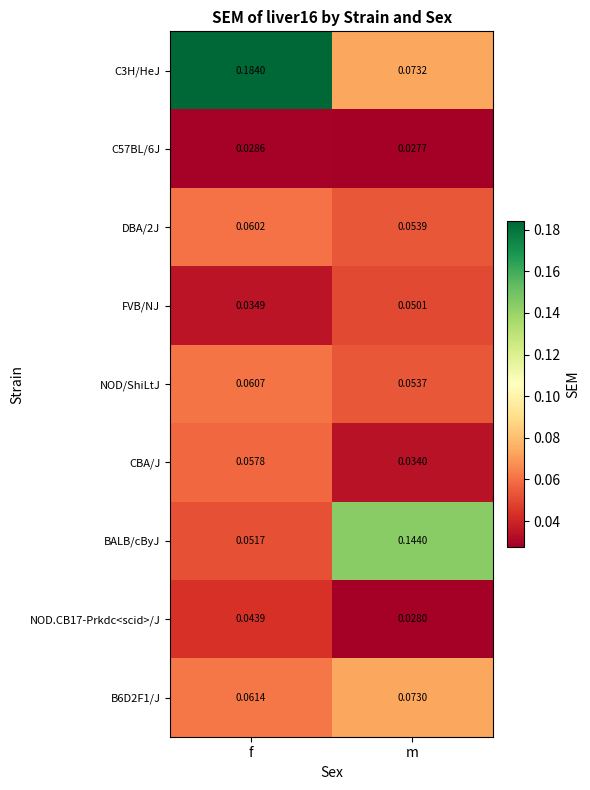

At which category does the chart reach its peak across all series?

f